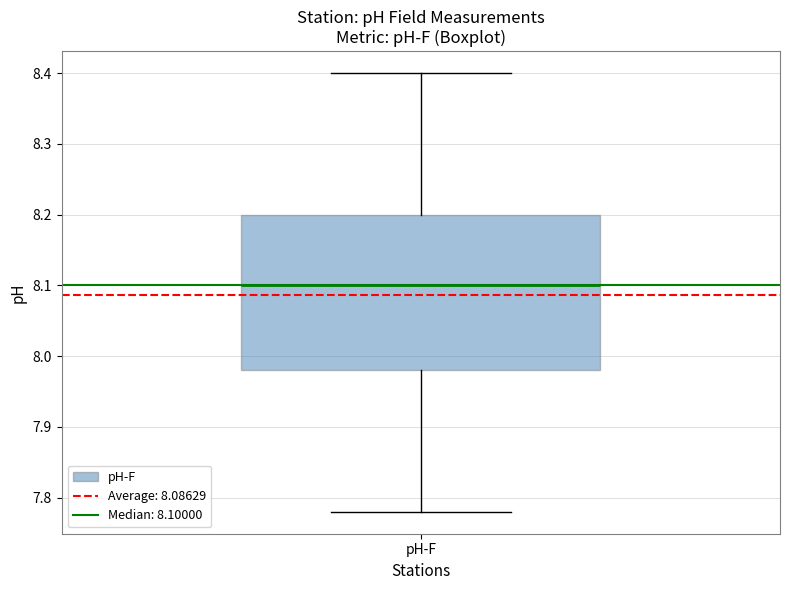

Where does the lower whisker of the box for pH-F end on the y-axis? The values are not printed on the chart, so give them approximately, as read against the axis.

7.78